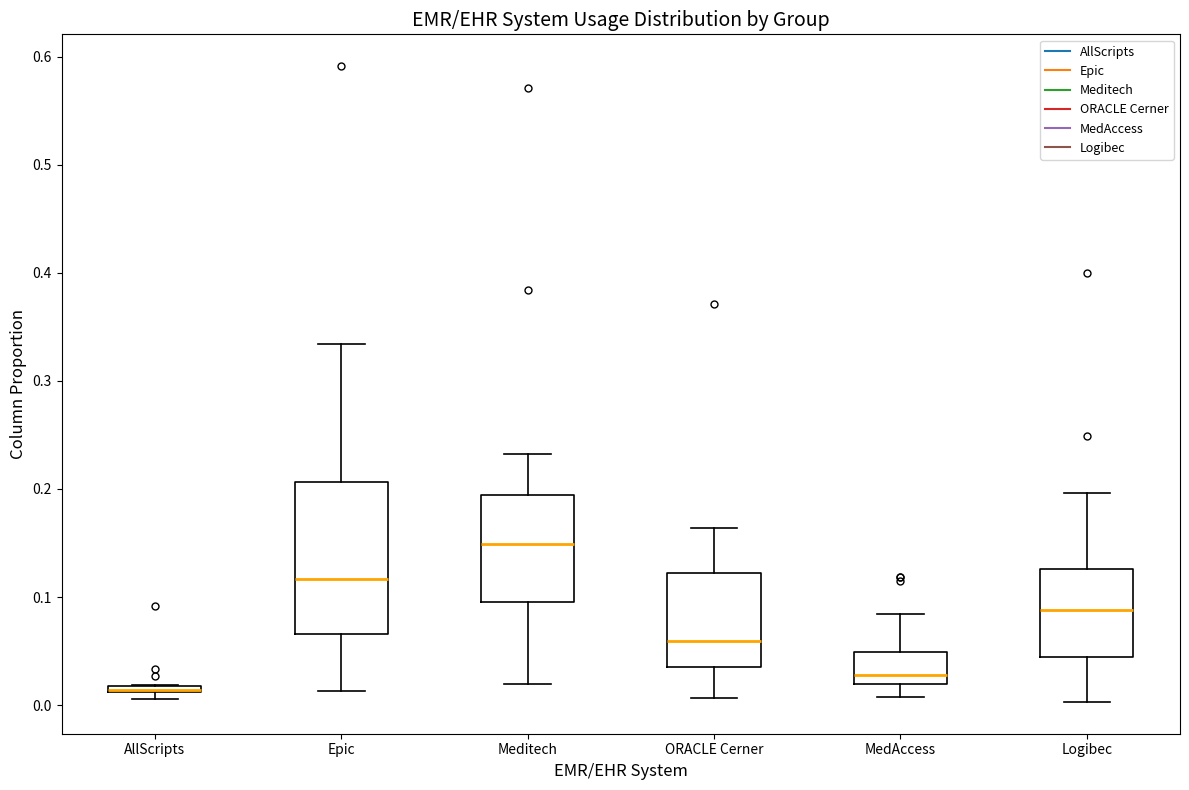

Where does the upper whisker of the box for Logibec end on the y-axis? The values are not printed on the chart, so give them approximately, as read against the axis.

0.20